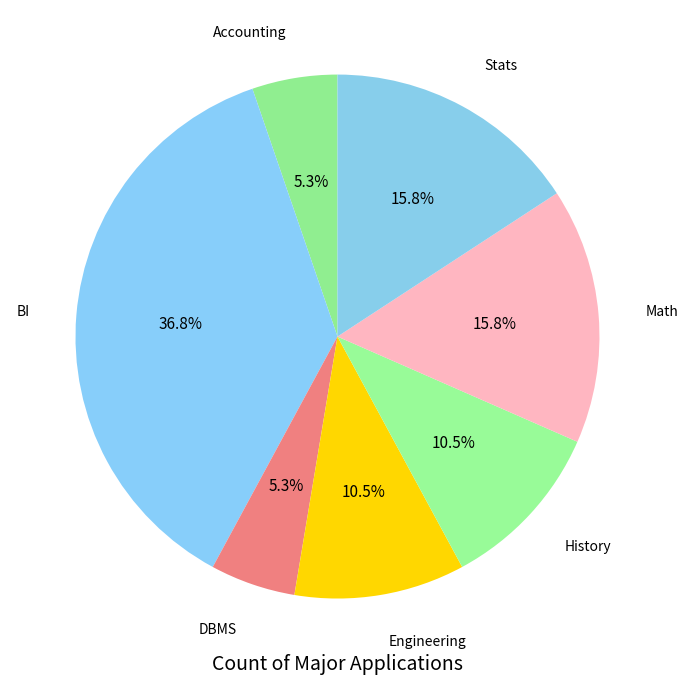

How many slices are in this pie chart?

7